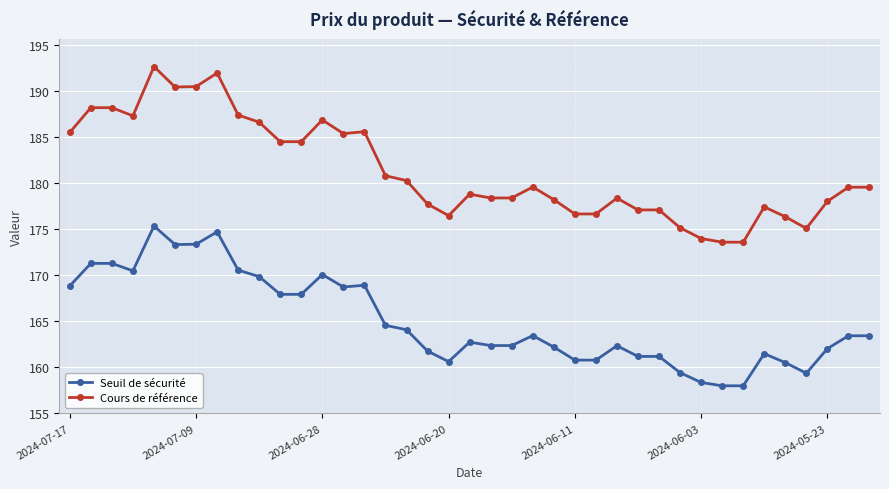

What is the sum of all Seuil de sécurité values?

6435.4